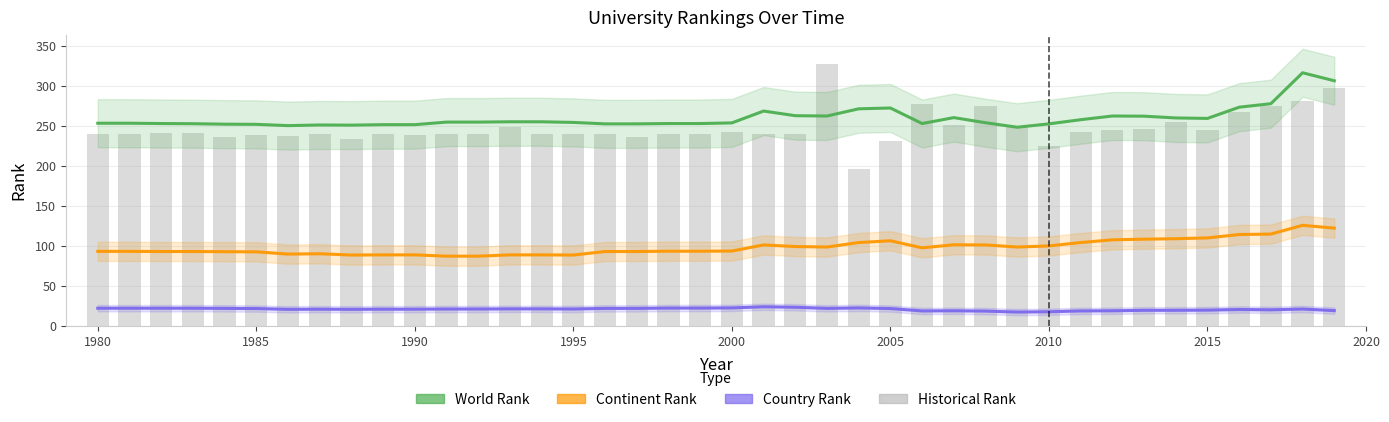

What is the minimum value for historical rank?

195.3